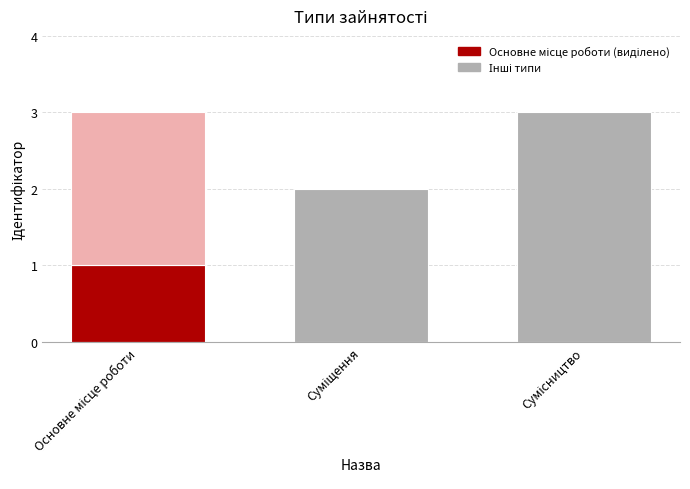

The value at Основне місце роботи is 1. True or false?

False